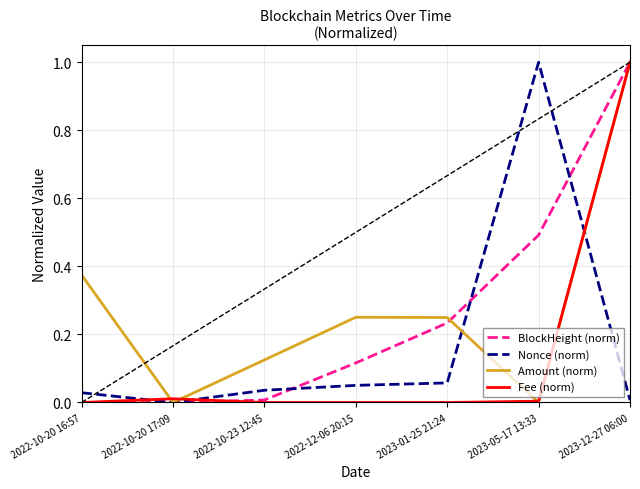

What position from the left is 2022-12-06 20:15?

4